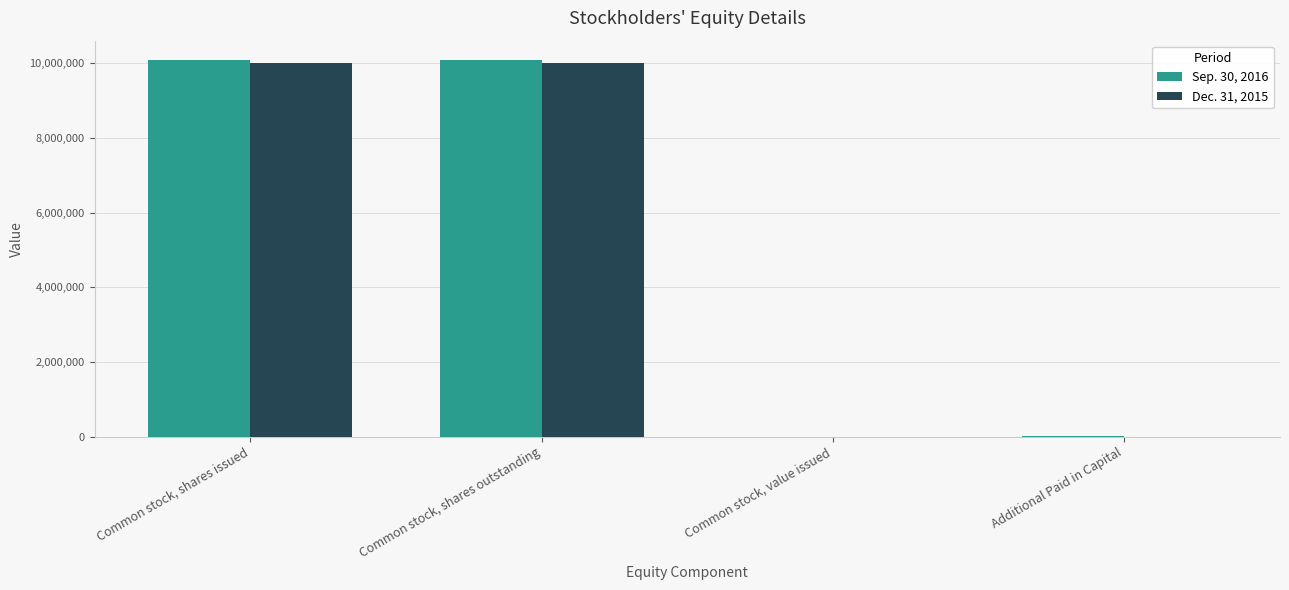

Count the number of categories in the chart.

4